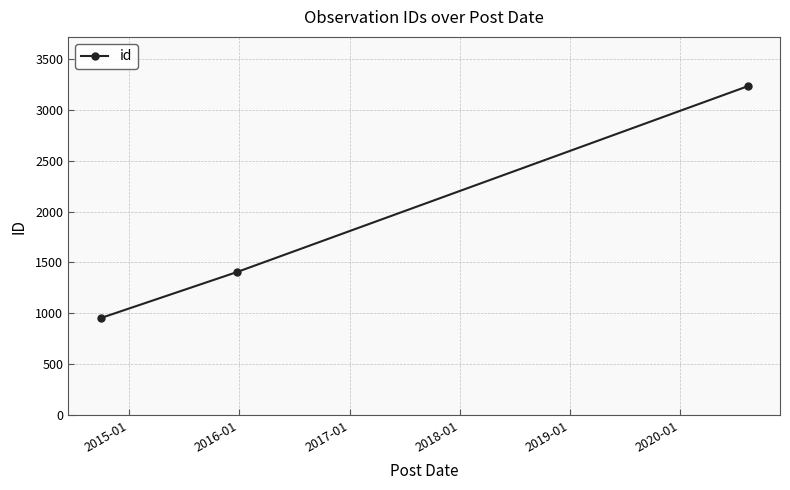

What is the difference between the maximum and minimum values?

2275